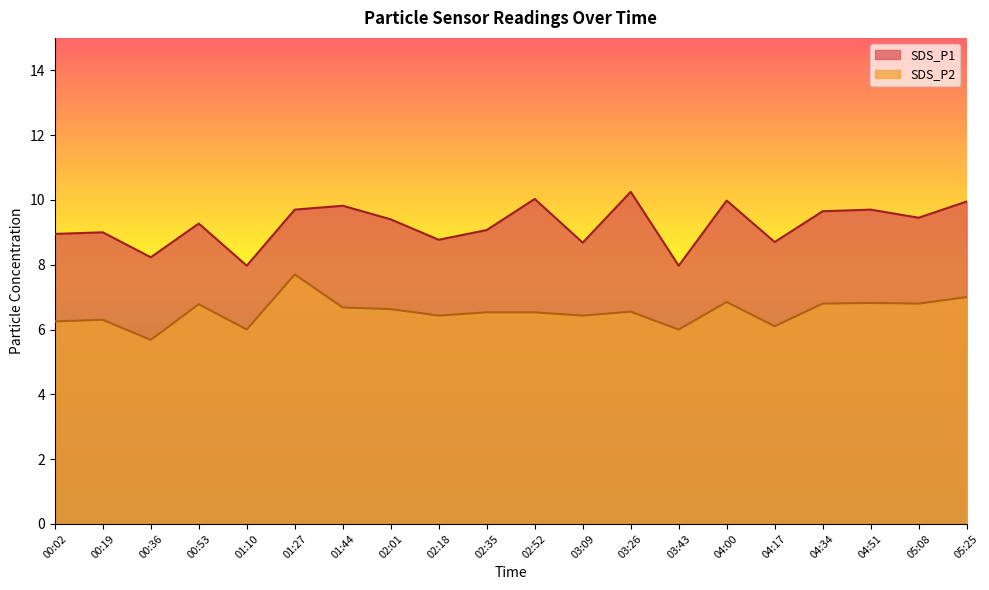

Where is SDS_P2 nearest to the value 6?

01:10